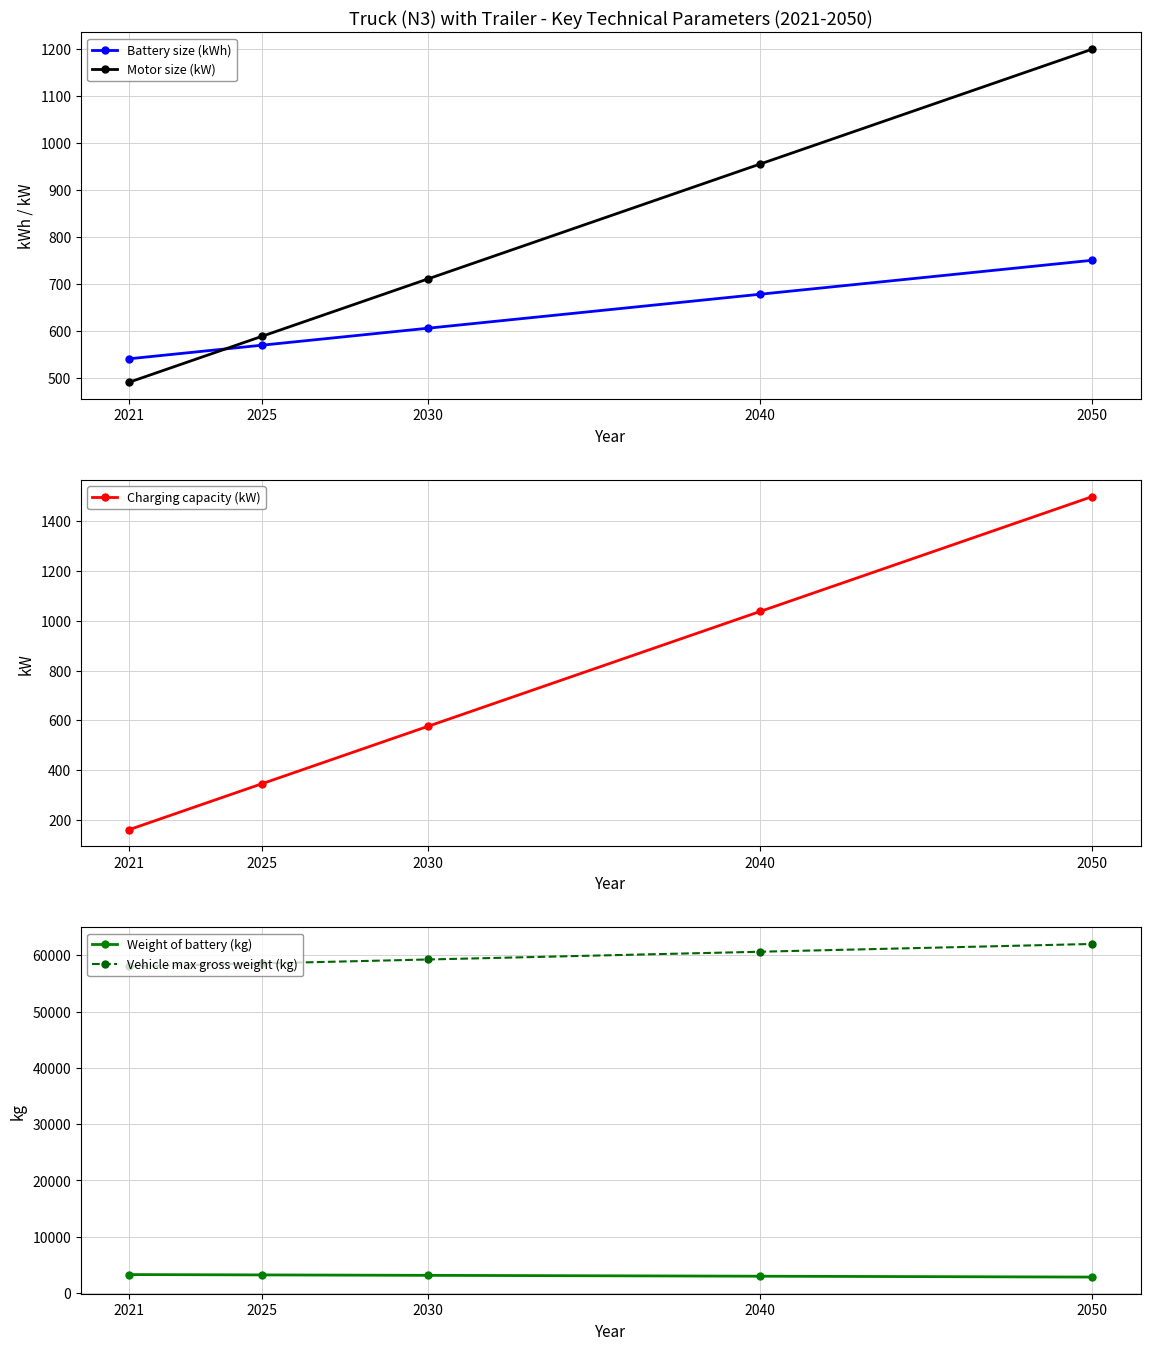

The Battery size (kWh) series shows 540.0 at 2021. True or false?

True